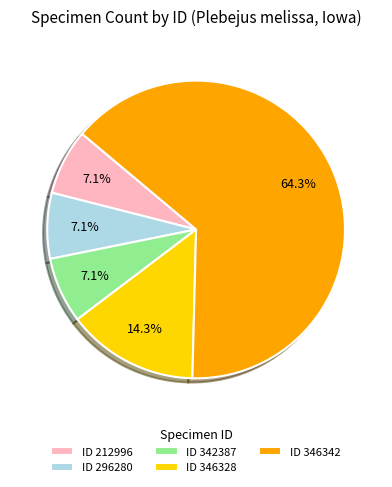

Which category has the biggest portion of the pie?

ID 346342